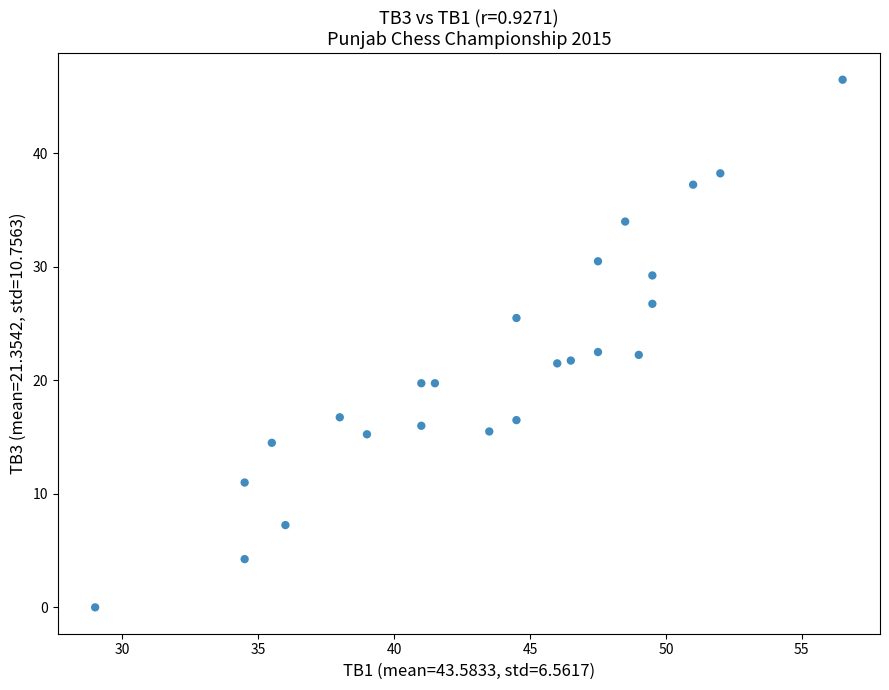

What is the range of X values (max minus min)?

27.5